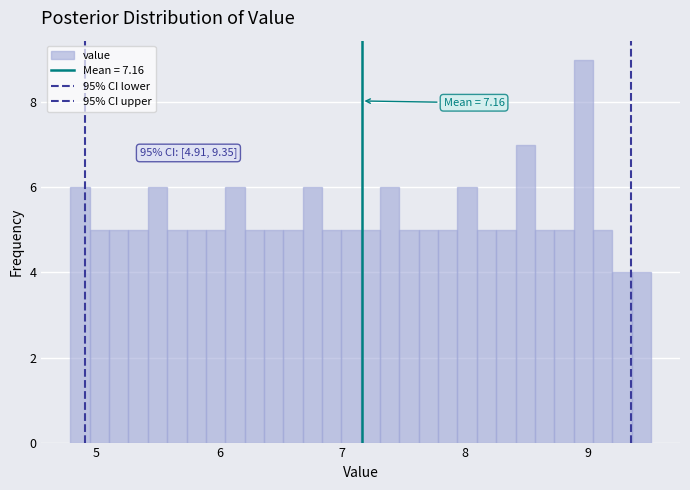

Around what value on the x-axis is the tallest bar? Give the approximate position of its centre, as read against the axis.

9.0